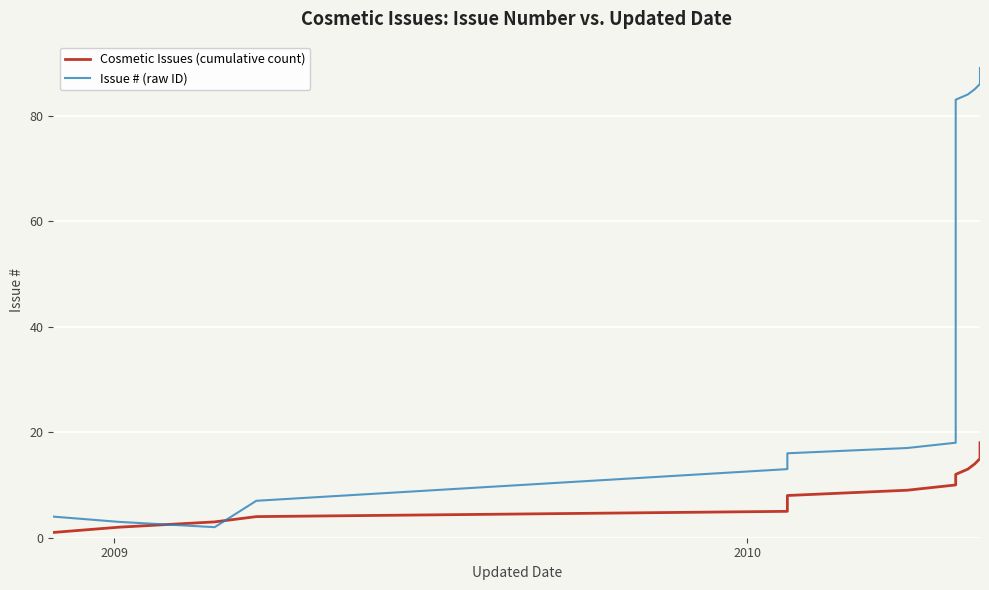

How many times do Issue # (raw ID) and Cosmetic Issues (cumulative count) cross each other?

2